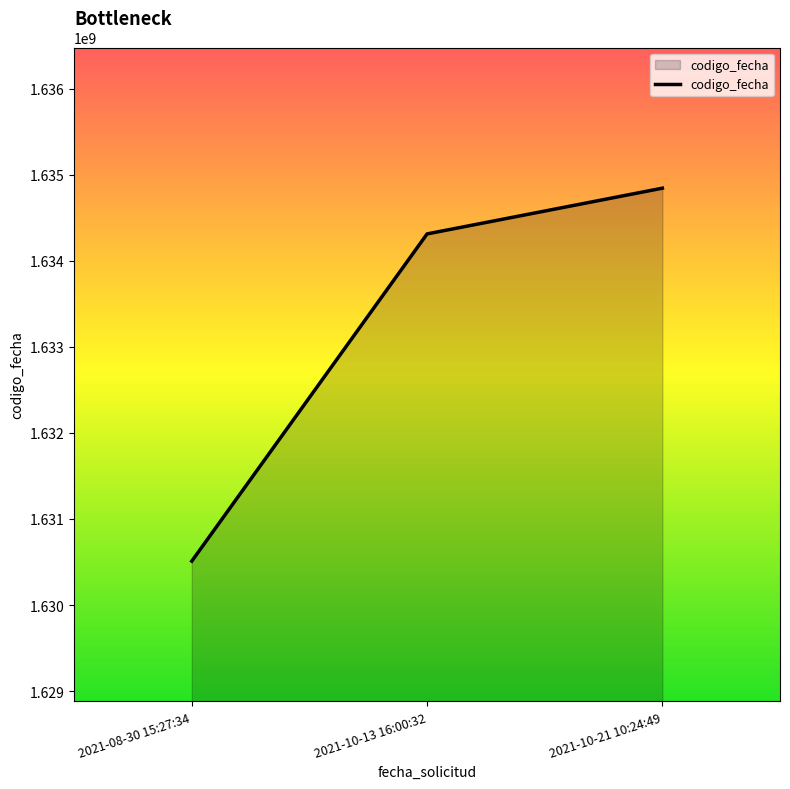

Between 2021-10-21 10:24:49 and 2021-08-30 15:27:34, which is larger?

2021-10-21 10:24:49